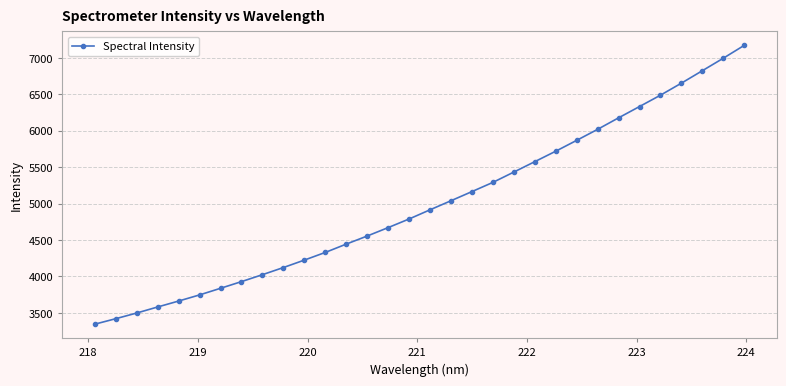

What is the minimum value shown in the chart?

3344.4